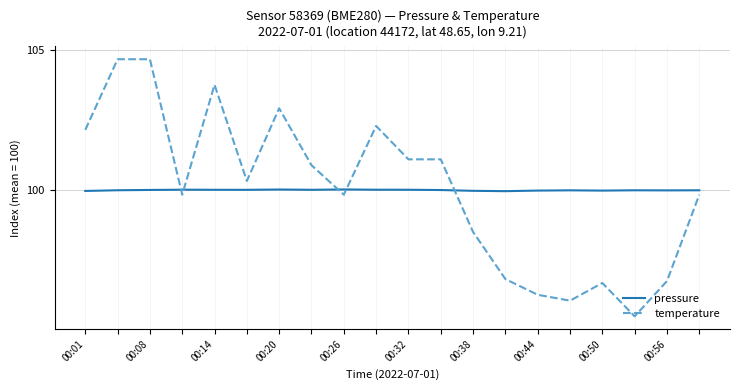

Which series has the widest spread of values?

temperature